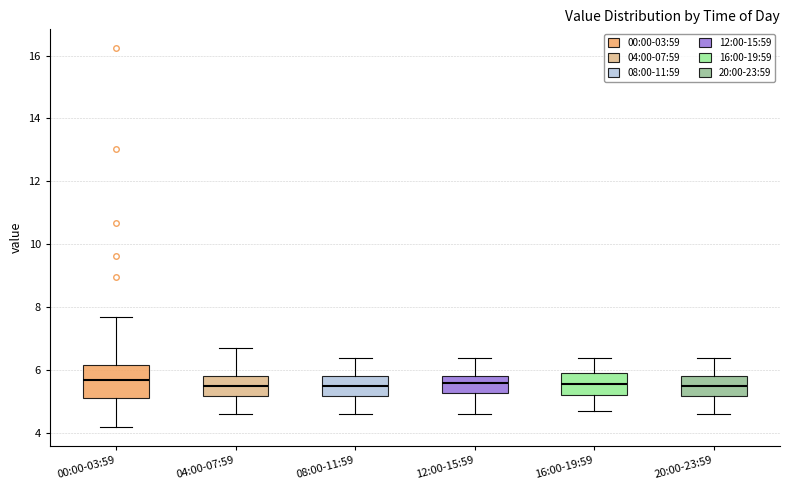

Reading left to right, read every box against the y-axis: the position of its median line, the range the box covers, and the ends of its whiskers. The values are not printed on the chart, so give them approximately, as read against the axis.

00:00-03:59: median 5.6, box 5.2 to 6.2, whiskers 4.2 to 7.8
04:00-07:59: median 5.6, box 5.2 to 5.8, whiskers 4.6 to 6.8
08:00-11:59: median 5.6, box 5.2 to 5.8, whiskers 4.6 to 6.4
12:00-15:59: median 5.6, box 5.2 to 5.8, whiskers 4.6 to 6.4
16:00-19:59: median 5.6, box 5.2 to 6.0, whiskers 4.8 to 6.4
20:00-23:59: median 5.6, box 5.2 to 5.8, whiskers 4.6 to 6.4